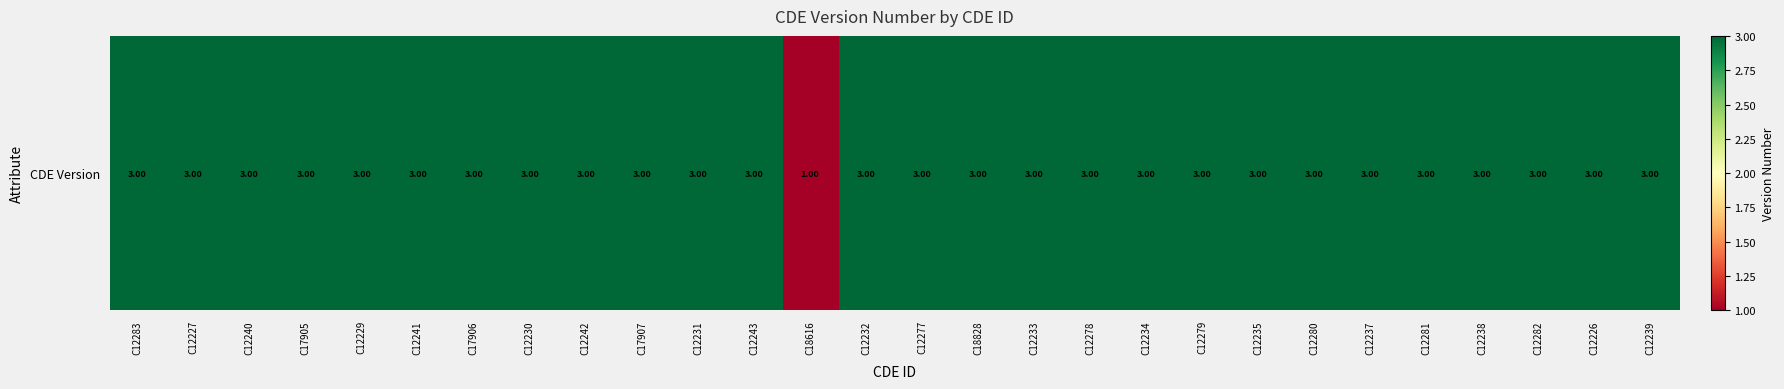

True or false: the data shows 3 at C12233.

True